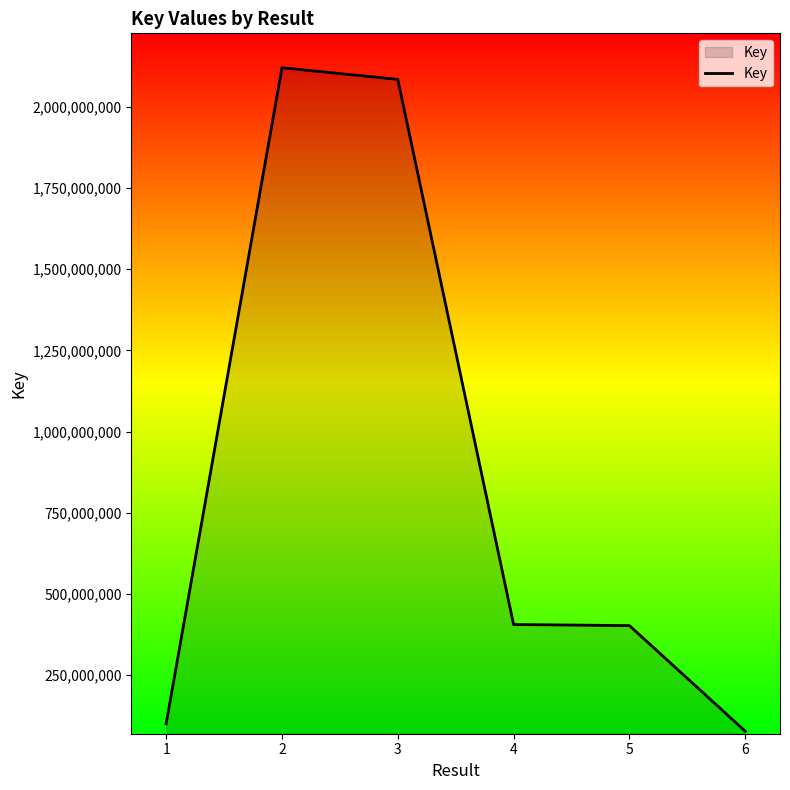

What is the change in value from 3 to 4?

-1678497575